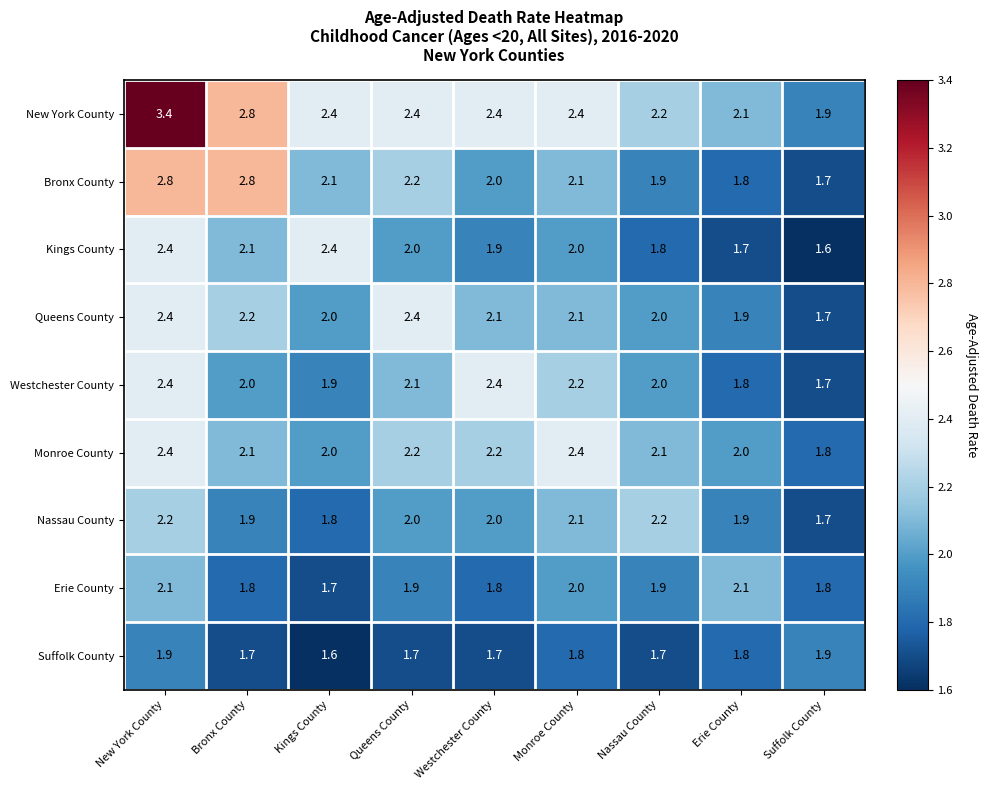

What is the difference between the maximum and minimum values in the Nassau County series?

0.5